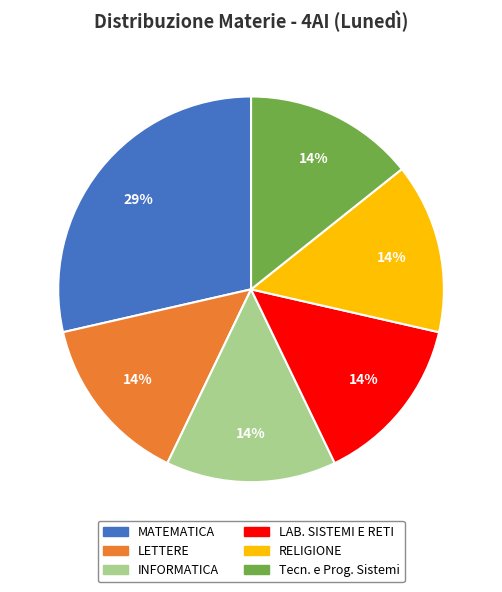

Is INFORMATICA the majority of the pie?

No